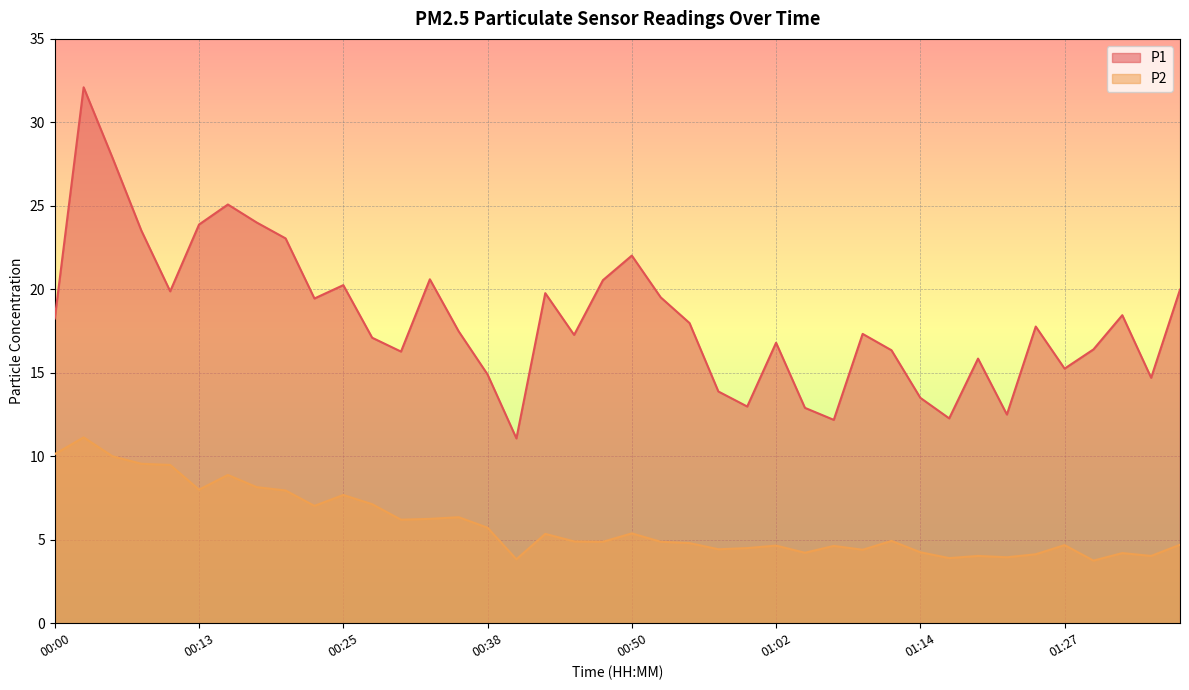

What are all the series names shown in the legend?

P1, P2